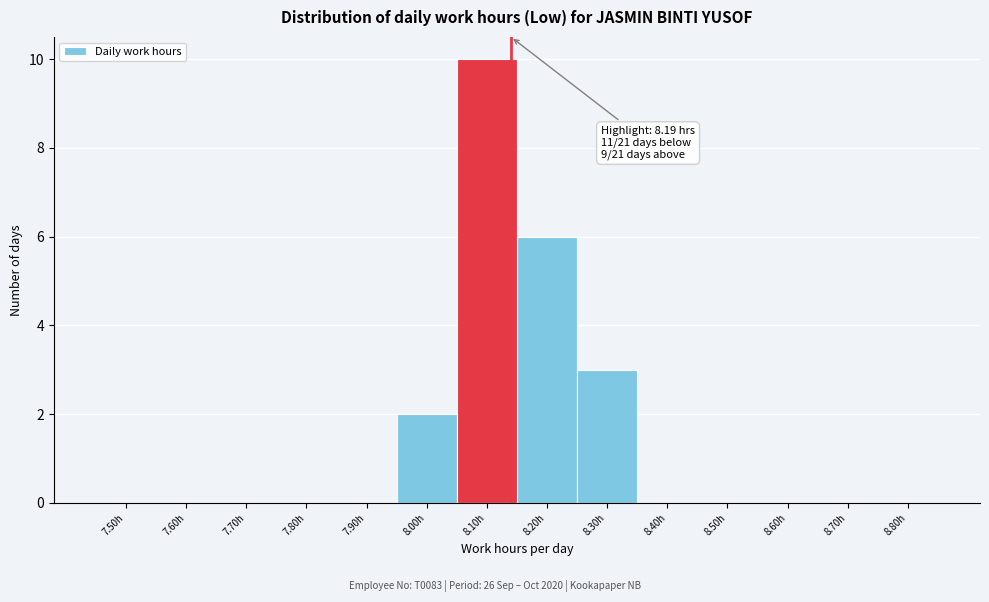

Reading left to right, what are all the values shown in this chart?

7.50h=0	7.60h=0	7.70h=0	7.80h=0	7.90h=0	8.00h=2	8.10h=10	8.20h=6	8.30h=3	8.40h=0	8.50h=0	8.60h=0	8.70h=0	8.80h=0